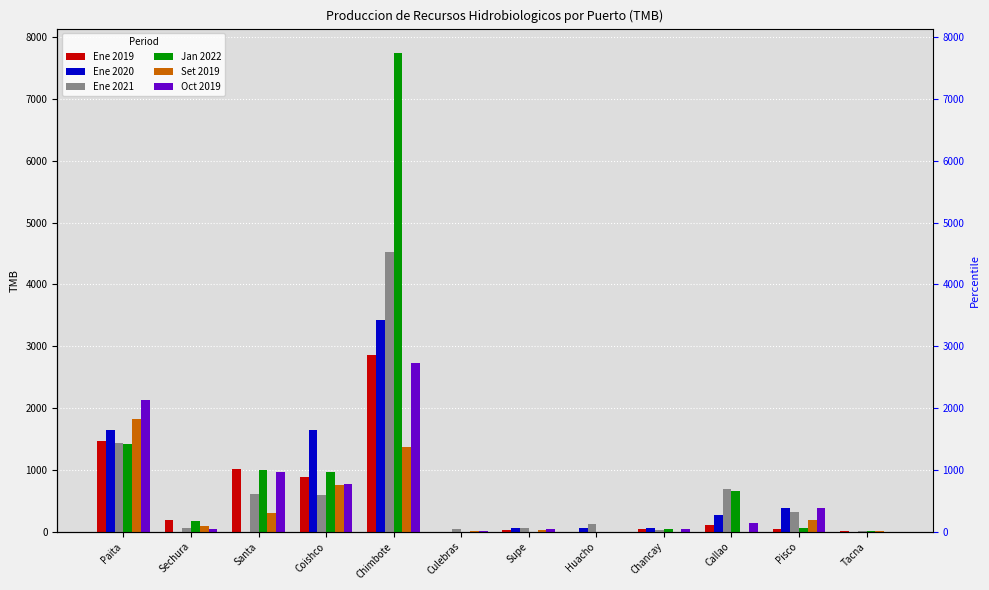

Rank the series by their maximum value, from lowest to highest.

Set 2019, Oct 2019, Ene 2019, Ene 2020, Ene 2021, Jan 2022